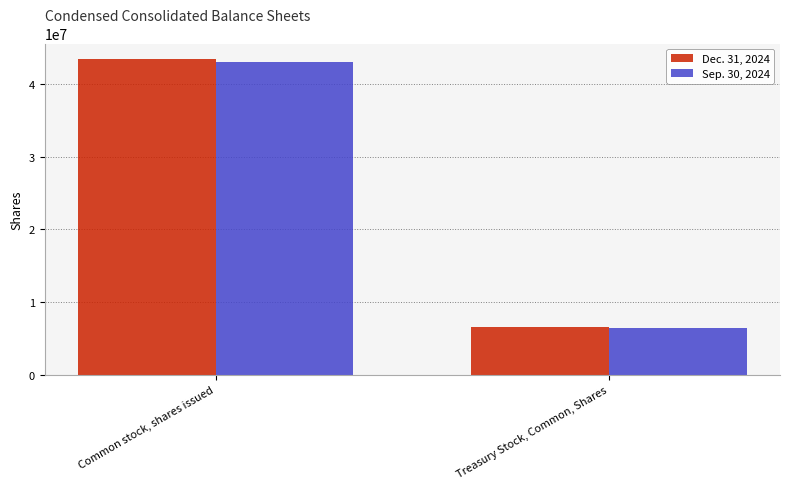

Reading left to right, transcribe all the data shown in this chart.

Dec. 31, 2024: 43416277	6527064
Sep. 30, 2024: 42996725	6449364